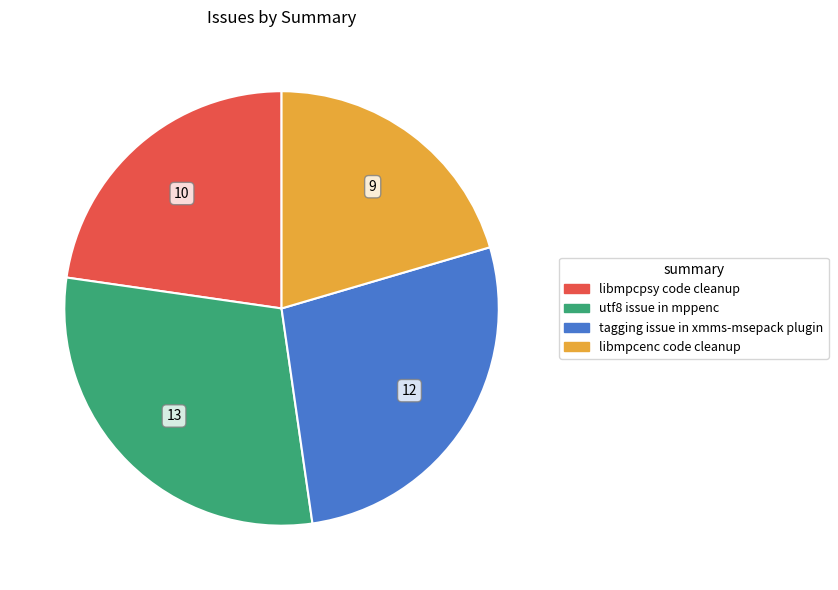

Is utf8 issue in mppenc the majority of the pie?

No